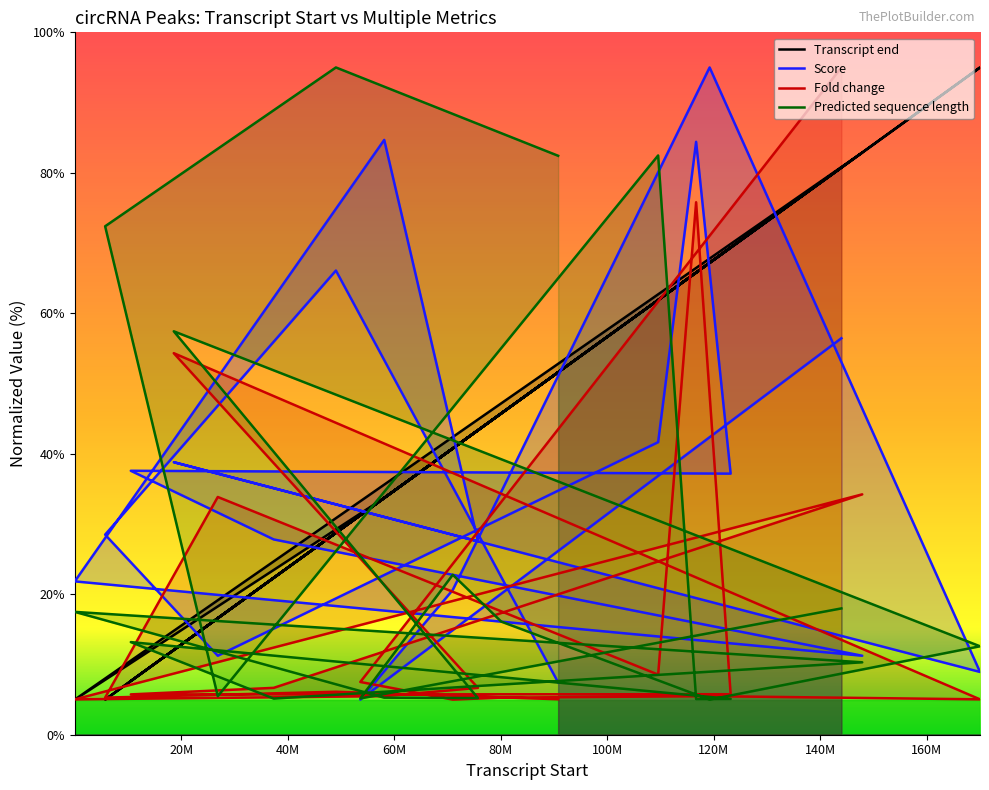

What is the difference between the maximum and second lowest values in the Fold change series?

90.0